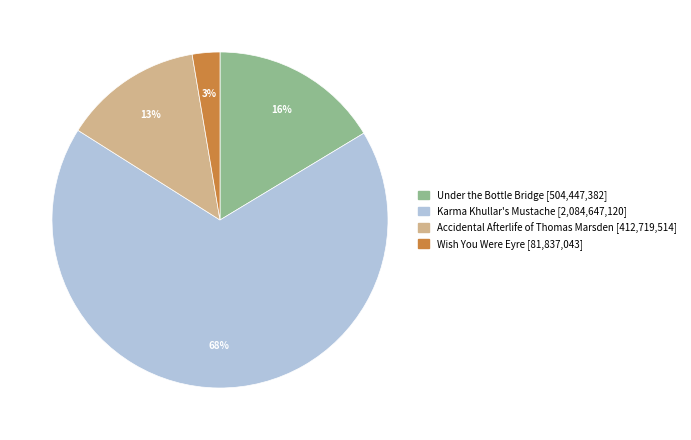

The Wish You Were Eyre slice represents 3% of the pie. True or false?

True